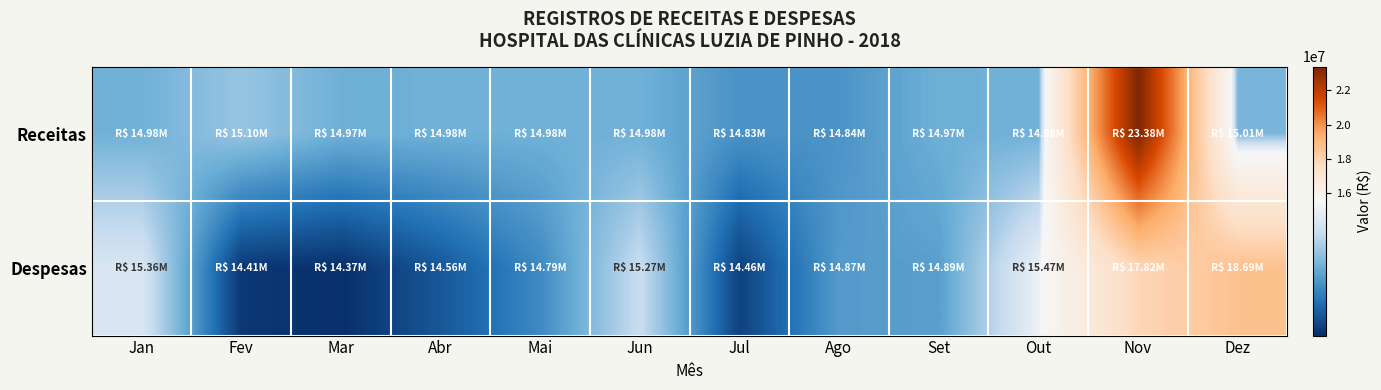

What is the difference between the highest and lowest values at Set?

82931.5